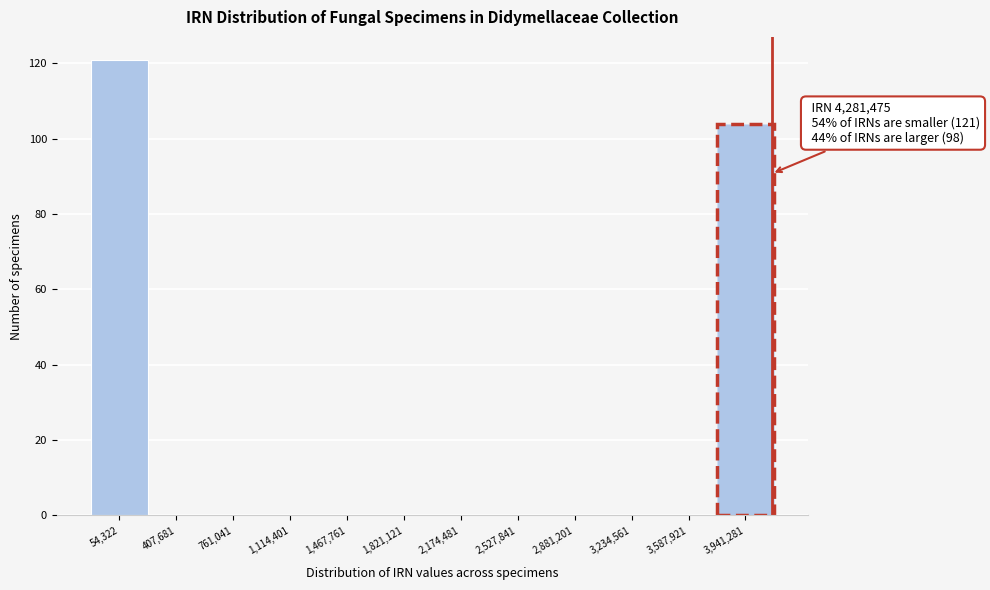

Reading right to left, list all the values displayed in this chart.

3,941,281=104	3,587,921=0	3,234,561=0	2,881,201=0	2,527,841=0	2,174,481=0	1,821,121=0	1,467,761=0	1,114,401=0	761,041=0	407,681=0	54,322=121